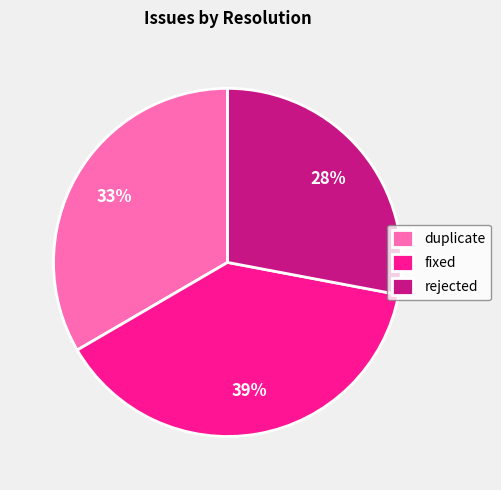

Rank the categories by value from highest to lowest.

fixed, duplicate, rejected